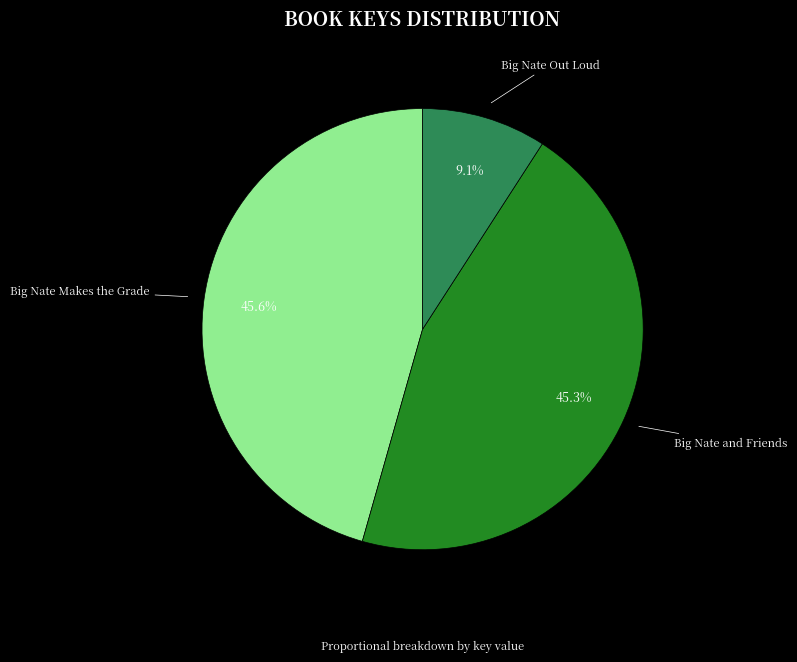

What percentage do Big Nate and Friends and Big Nate Out Loud together represent?

54.4%